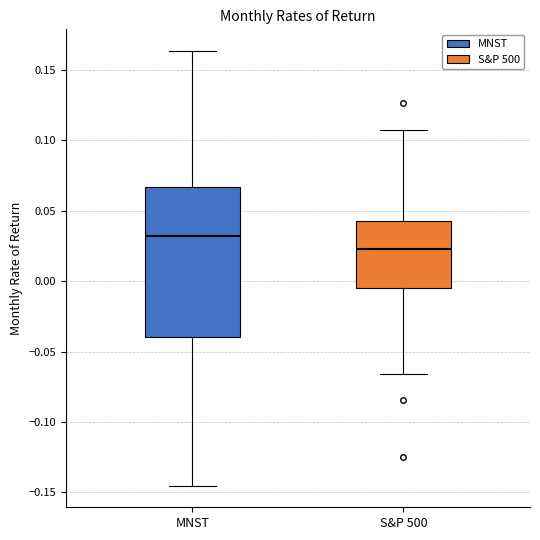

Reading left to right, read every box against the y-axis: the position of its median line, the range the box covers, and the ends of its whiskers. The values are not printed on the chart, so give them approximately, as read against the axis.

MNST: median 0.030, box -0.040 to 0.065, whiskers -0.145 to 0.165
S&P 500: median 0.025, box -0.005 to 0.045, whiskers -0.065 to 0.110